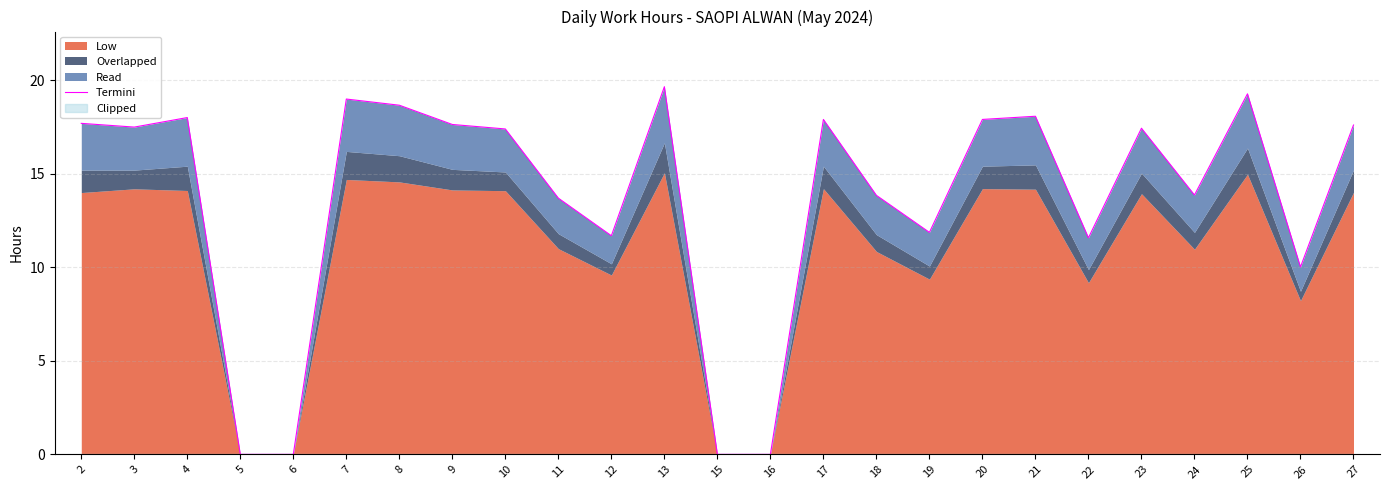

Which category has the highest value across all series?

13